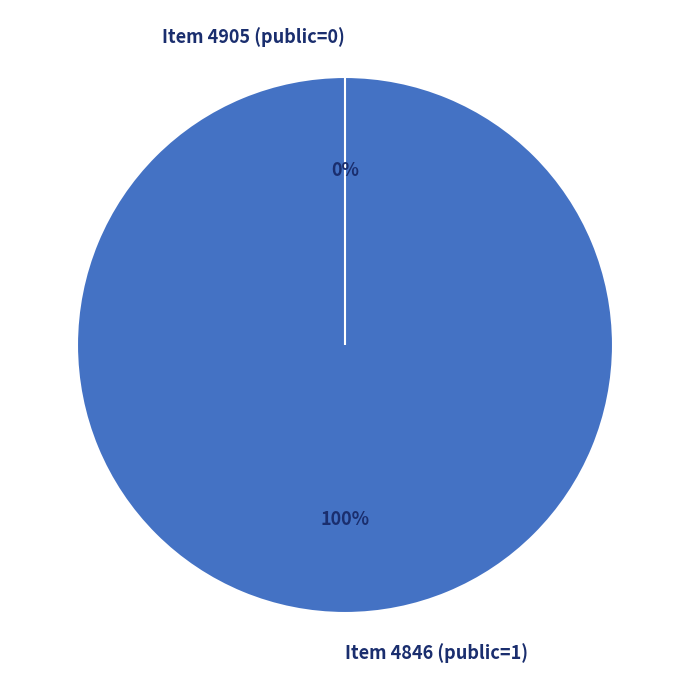

Which slice is the smallest?

Item 4905 (public=0)